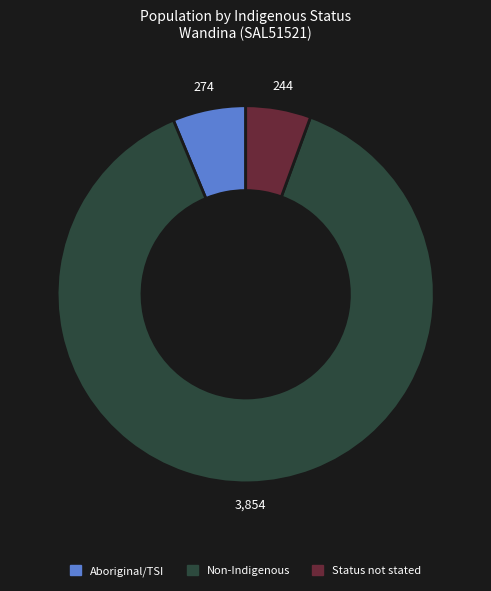

Does any single category account for the majority?

Yes